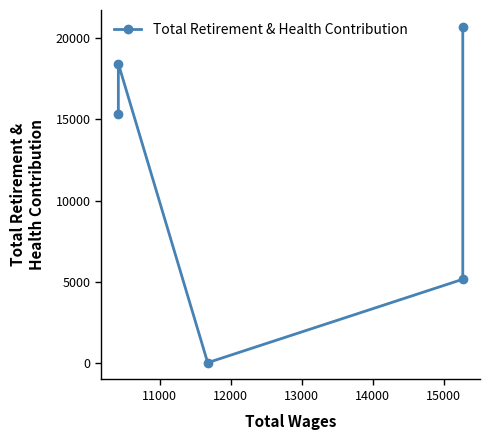

How many points are higher than both their immediate neighbors (excluding endpoints)?

1